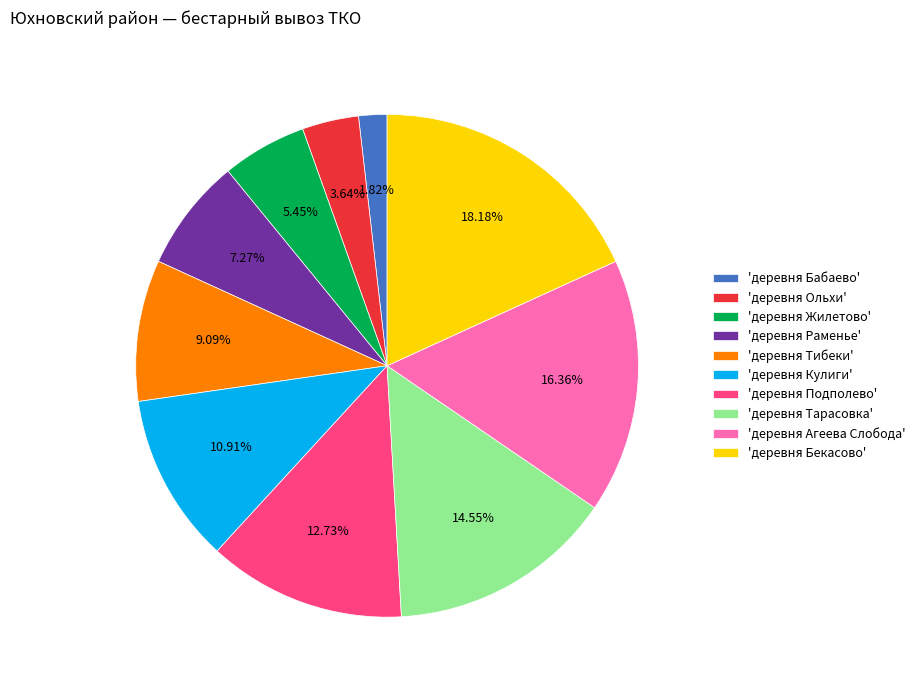

What is the ratio of the value at 'деревня Жилетово' to the value at 'деревня Кулиги'?

0.5